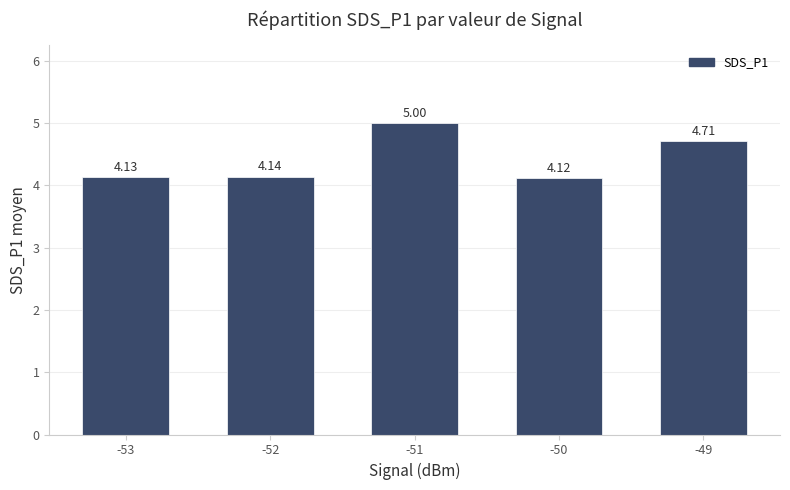

Does the chart contain stacked bars?

No